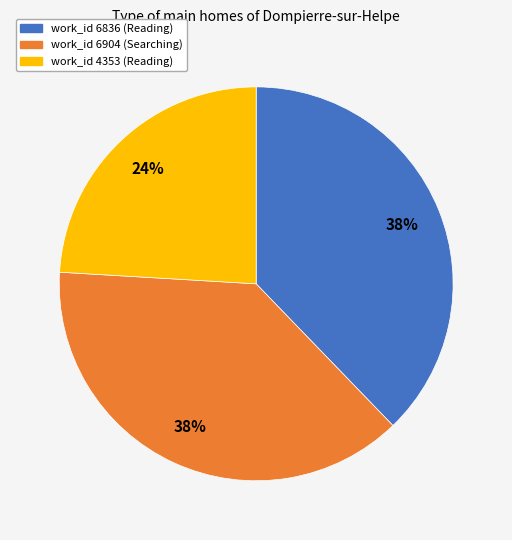

To the nearest percent, what percentage of the pie is work_id 4353?

24%